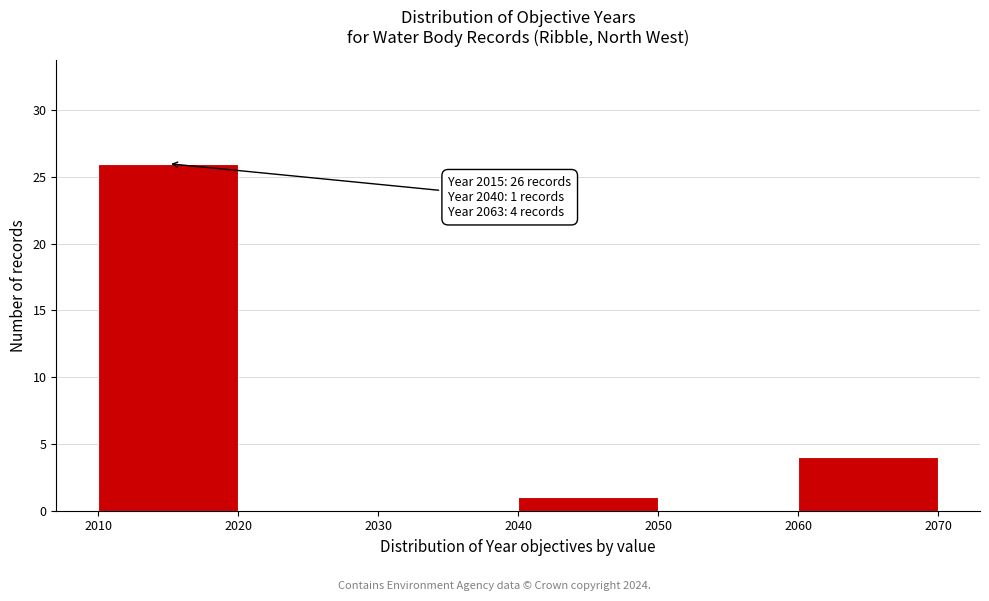

Over which range of the x-axis is the bar tallest?

2010 to 2020